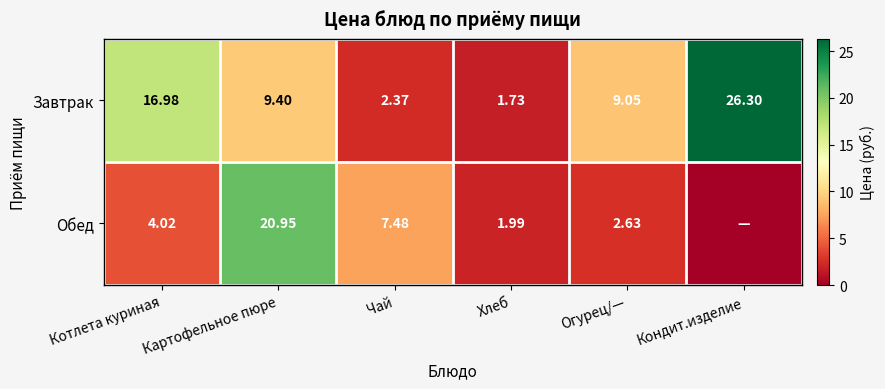

Is the value of Завтрак at Картофельное пюре greater than the value of Обед at Котлета куриная?

Yes